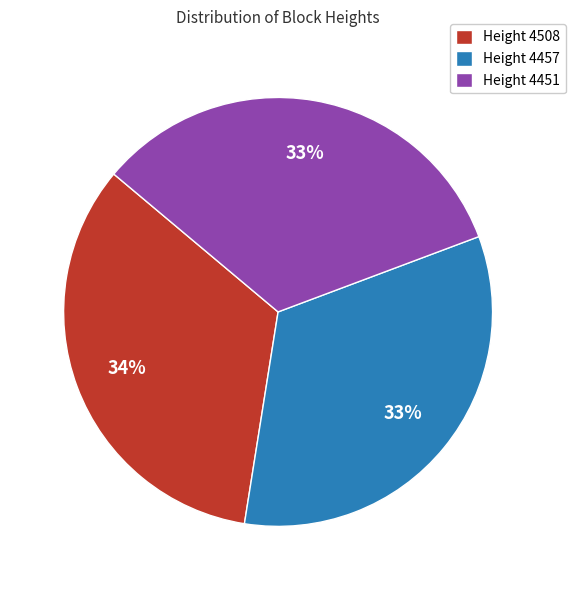

How many slices are in this pie chart?

3